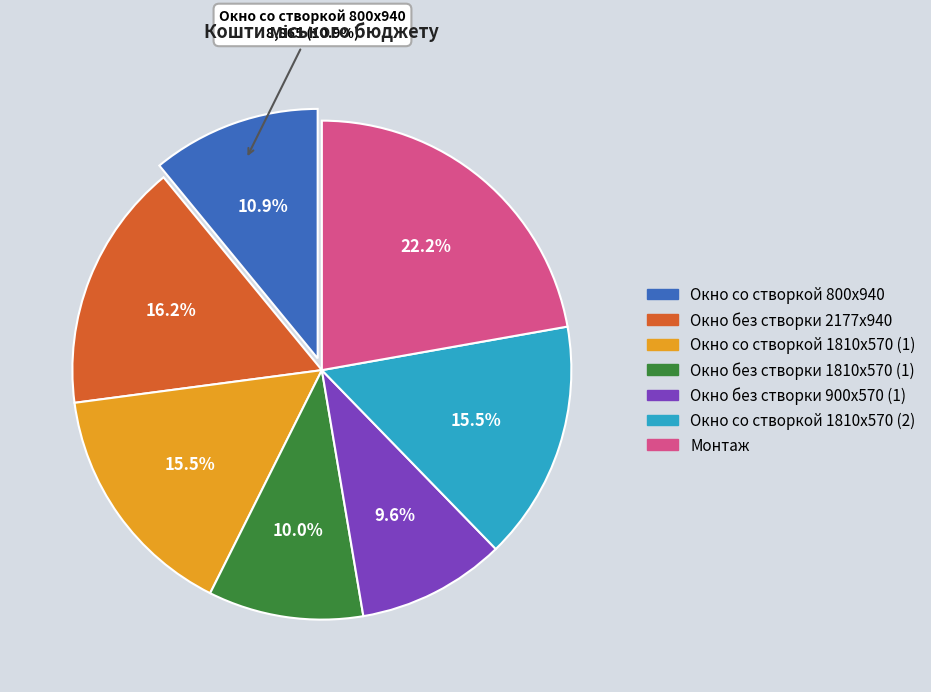

Which slice is the largest?

Монтаж